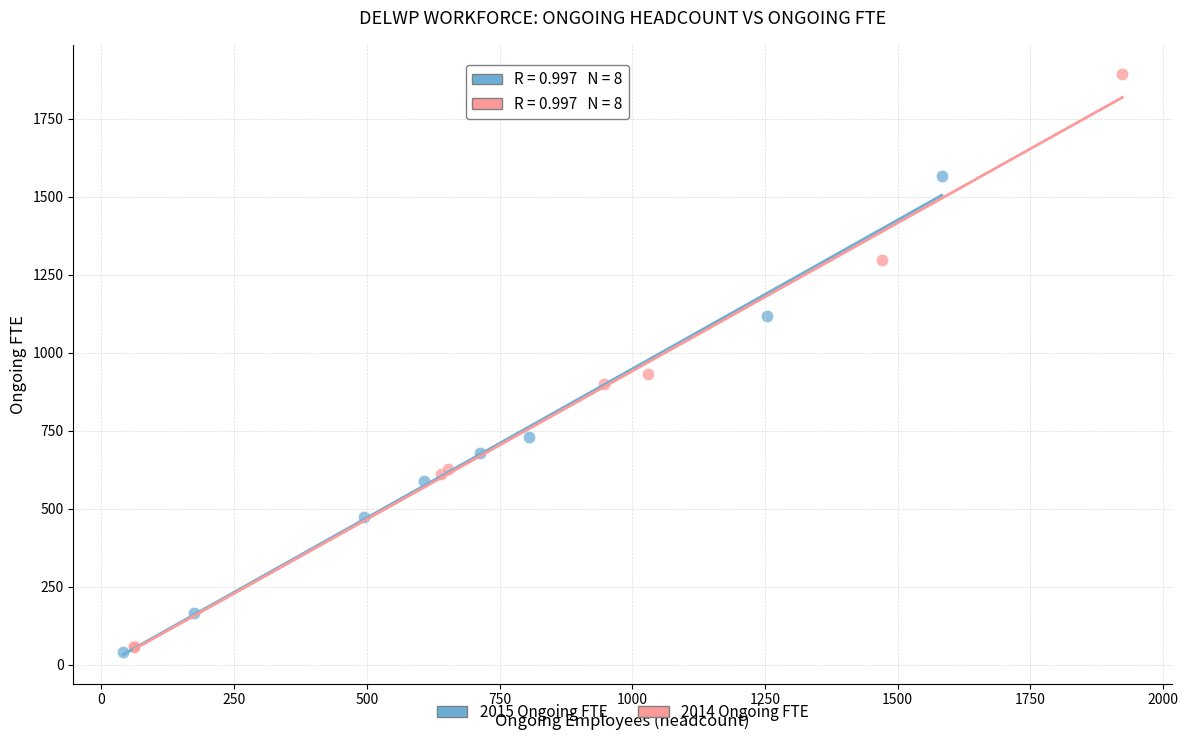

Which series contains the highest Y value?

2014 Ongoing FTE